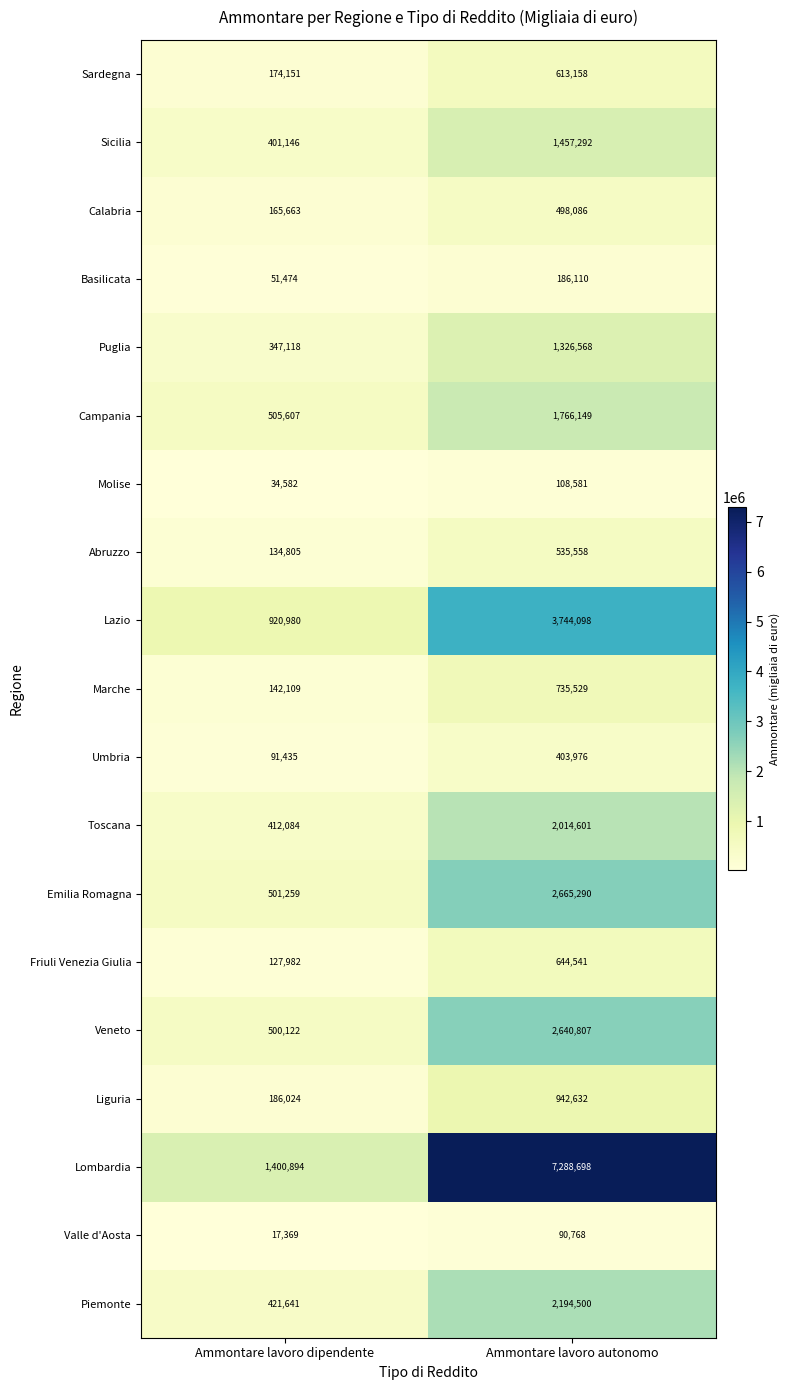

How many distinct data groups are displayed?

19